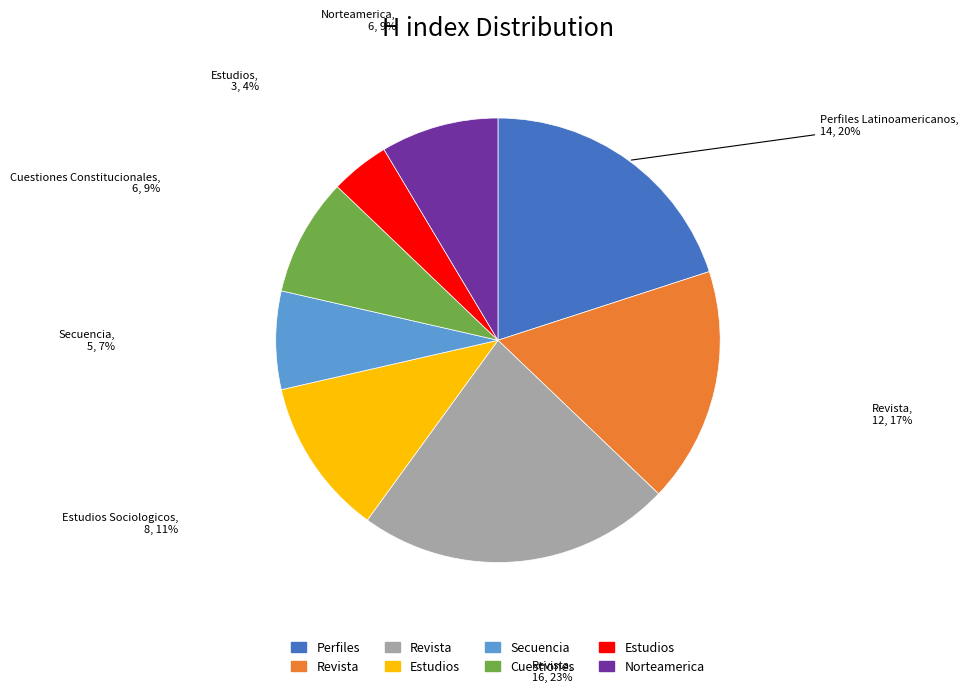

To the nearest percent, what is the average slice percentage?

12%